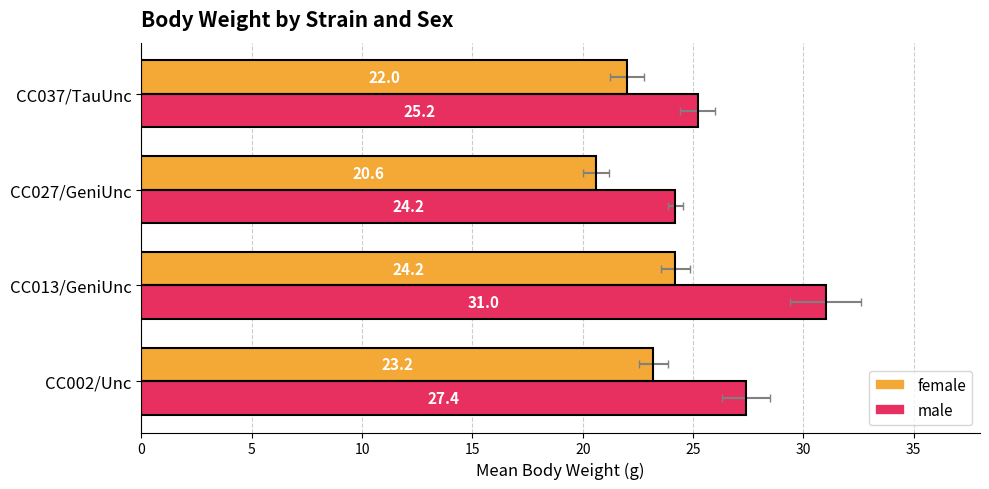

What is the value of the female bar at the 1st from the left?

23.2